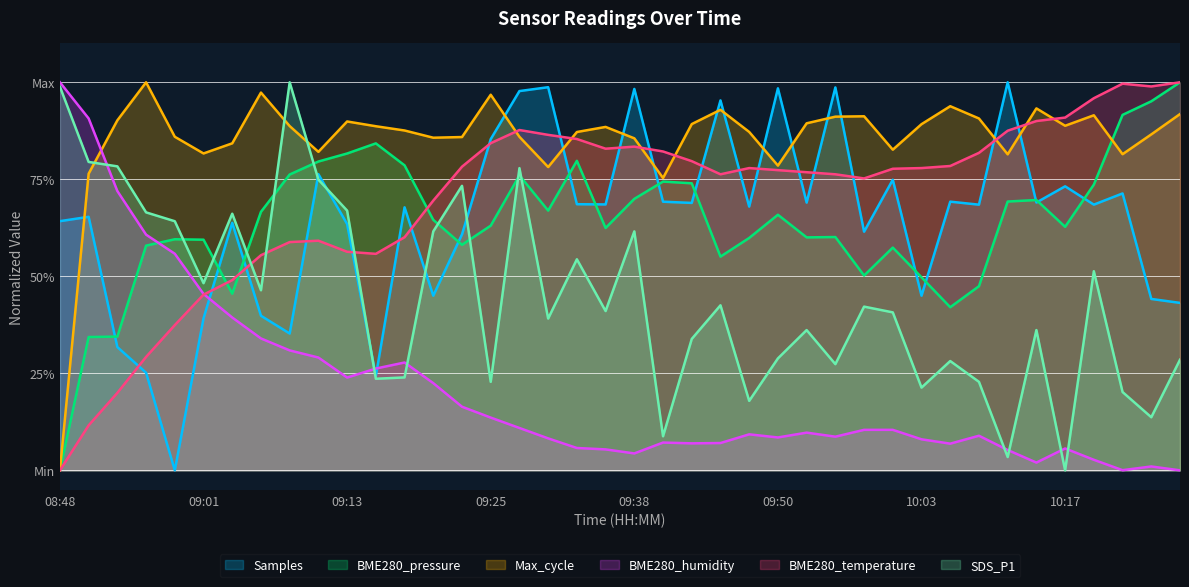

What is the maximum value for BME280_humidity?

1.0